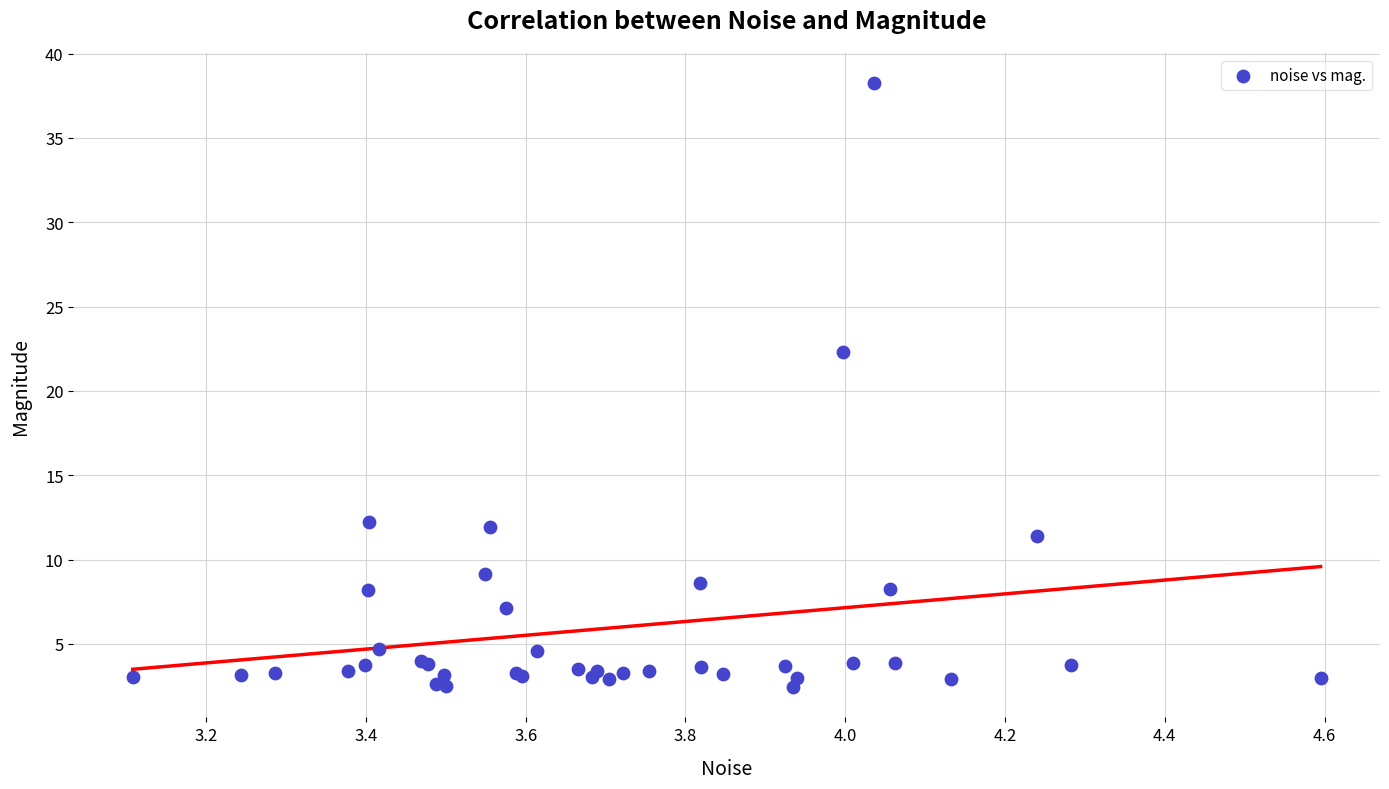

What Y value in the scatter plot is closest to 20?

22.3